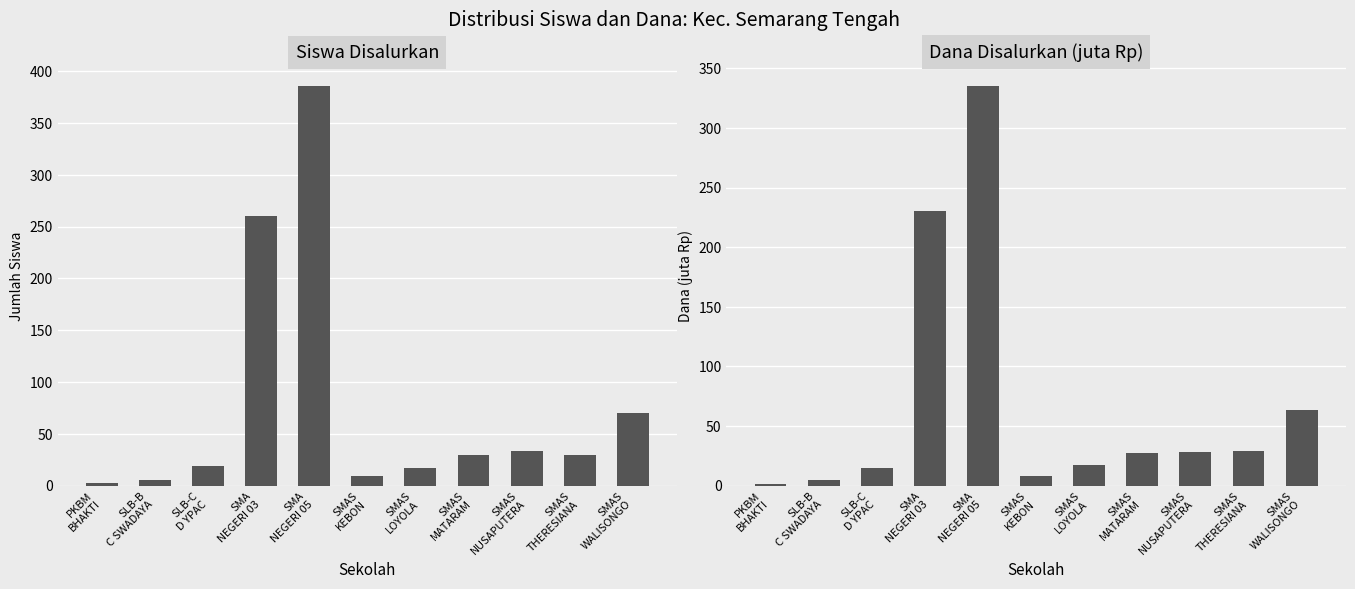

Is the value of Siswa Disalurkan at SLB-B
C SWADAYA greater than the value of Dana Disalurkan (juta Rp) at SMAS
KEBON?

No